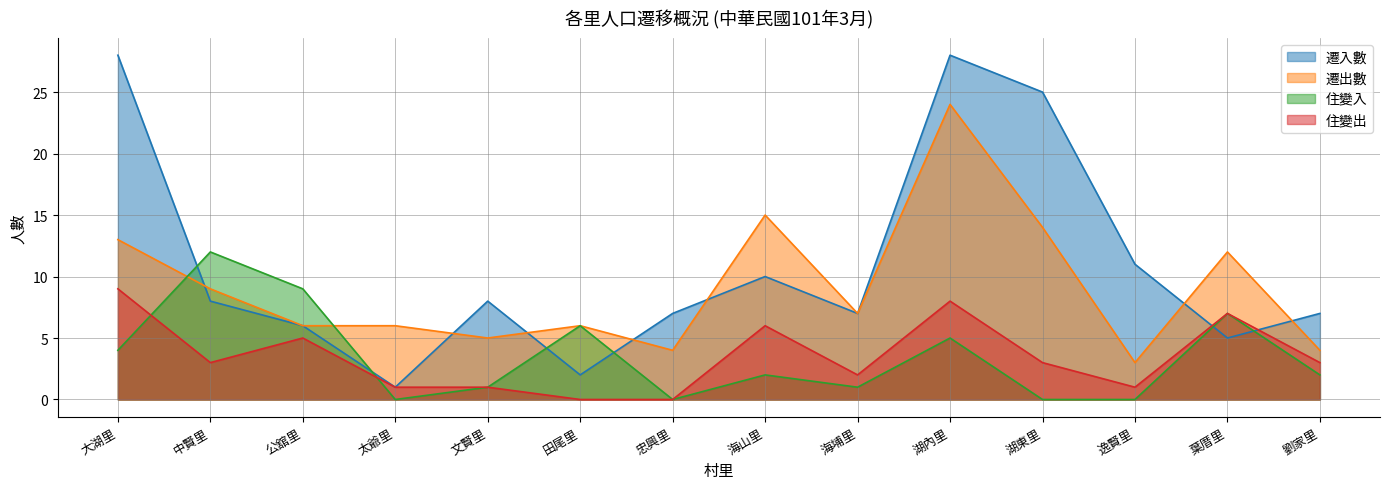

What value does the 住變出 series have at 太爺里?

1